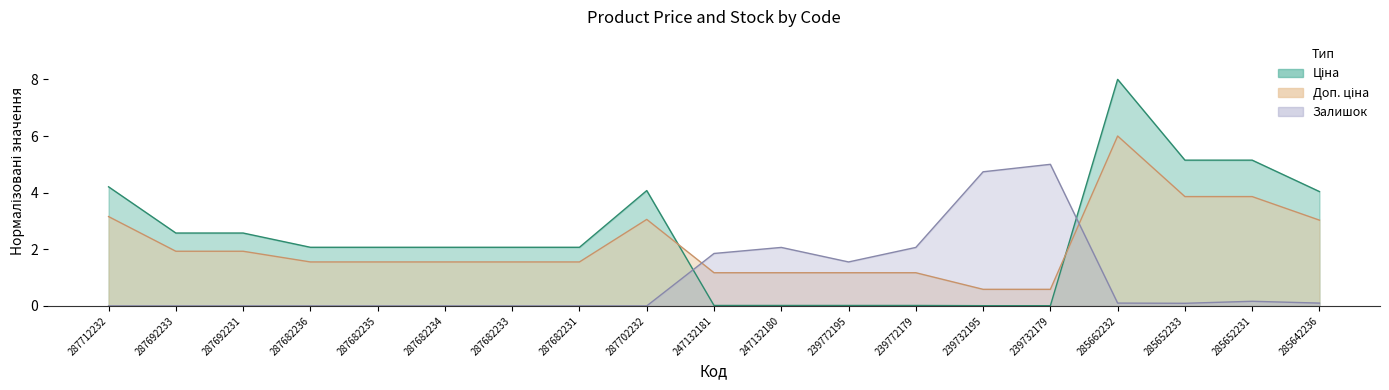

What is the total value across all series at 287712232?

7.4